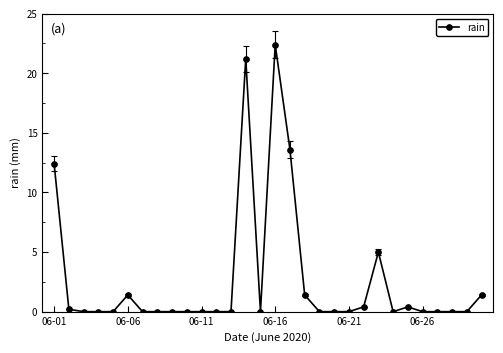

What is the greatest value displayed?

22.4